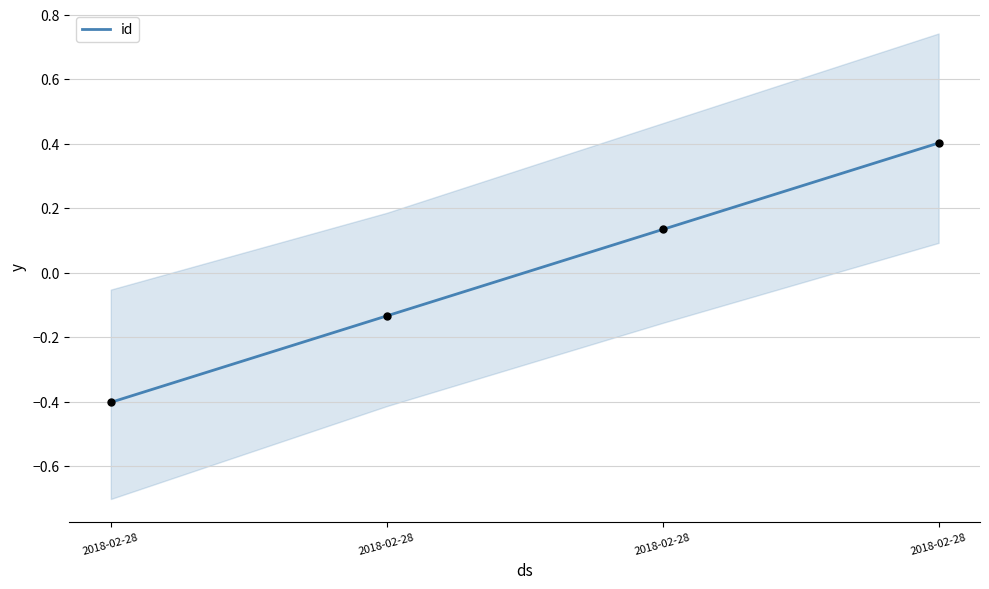

What is the change in value from 2018-02-28 to 2018-02-28?

+0.3